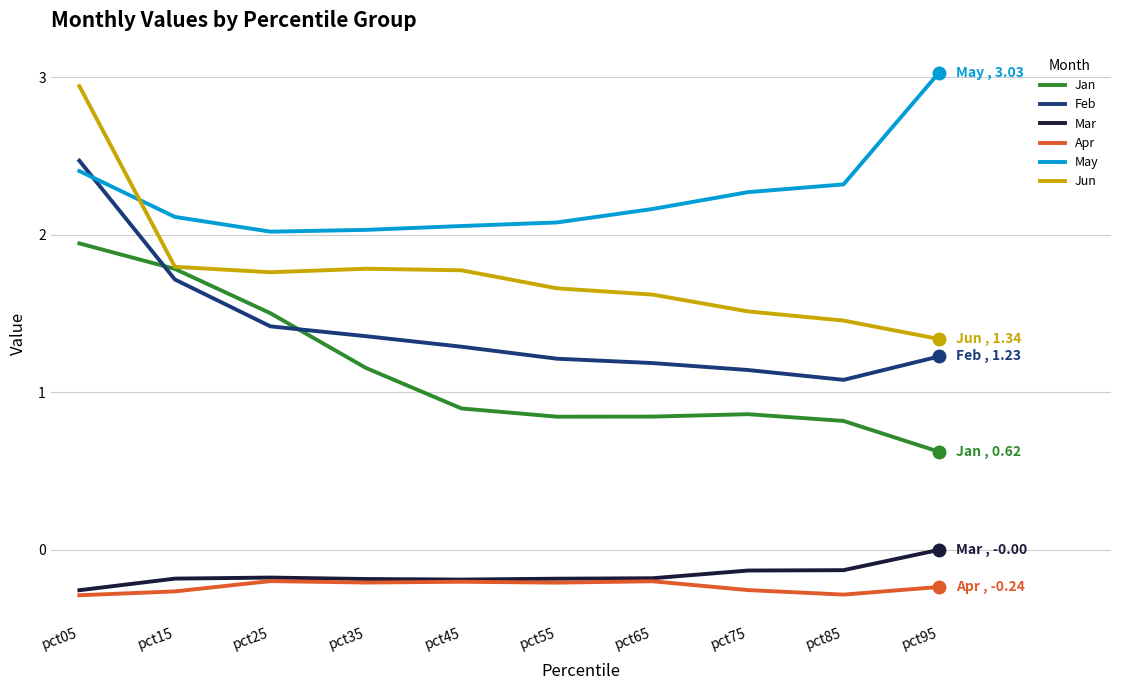

True or false: Feb and Jun cross at least once.

False